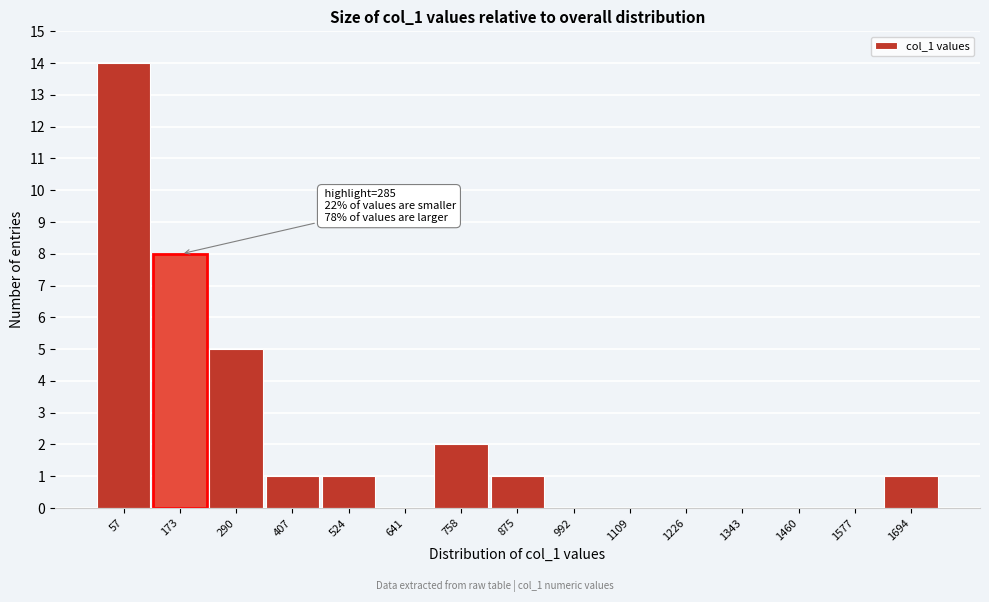

Reading left to right, list all the values displayed in this chart.

57=14	173=8	290=5	407=1	524=1	641=0	758=2	875=1	992=0	1109=0	1226=0	1343=0	1460=0	1577=0	1694=1